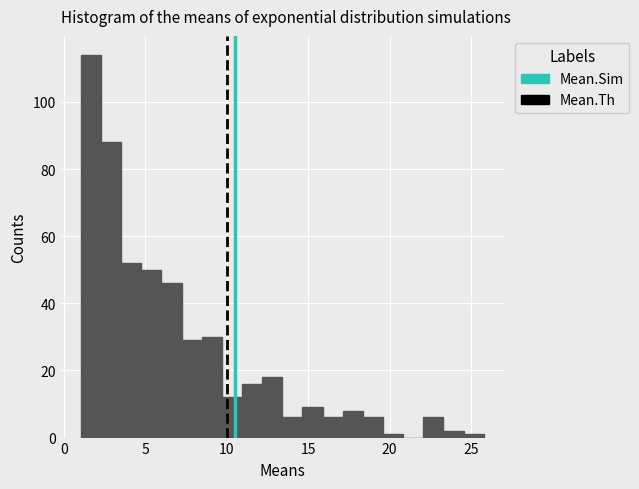

Read against the x-axis, roughly where is the centre of the tallest bar?

1.5